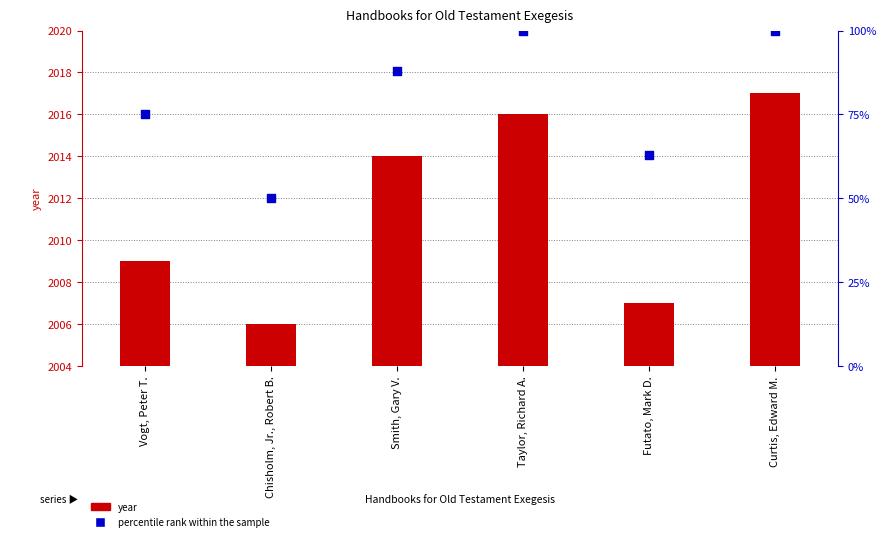

Which series reaches the minimum Y coordinate?

percentile rank within the sample